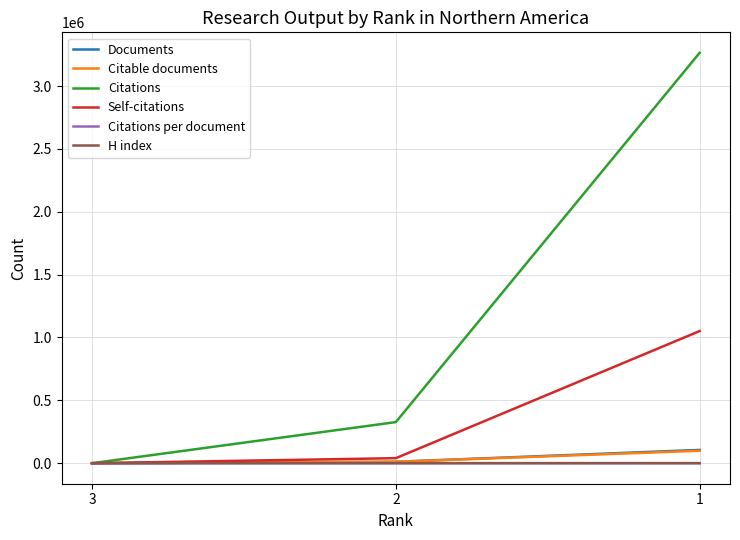

What is the total value across all series at 3?

25.0